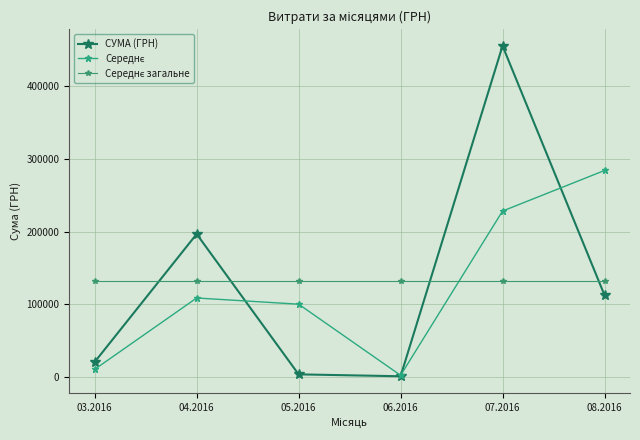

The СУМА (ГРН) series shows 263411.9 at 04.2016. True or false?

False